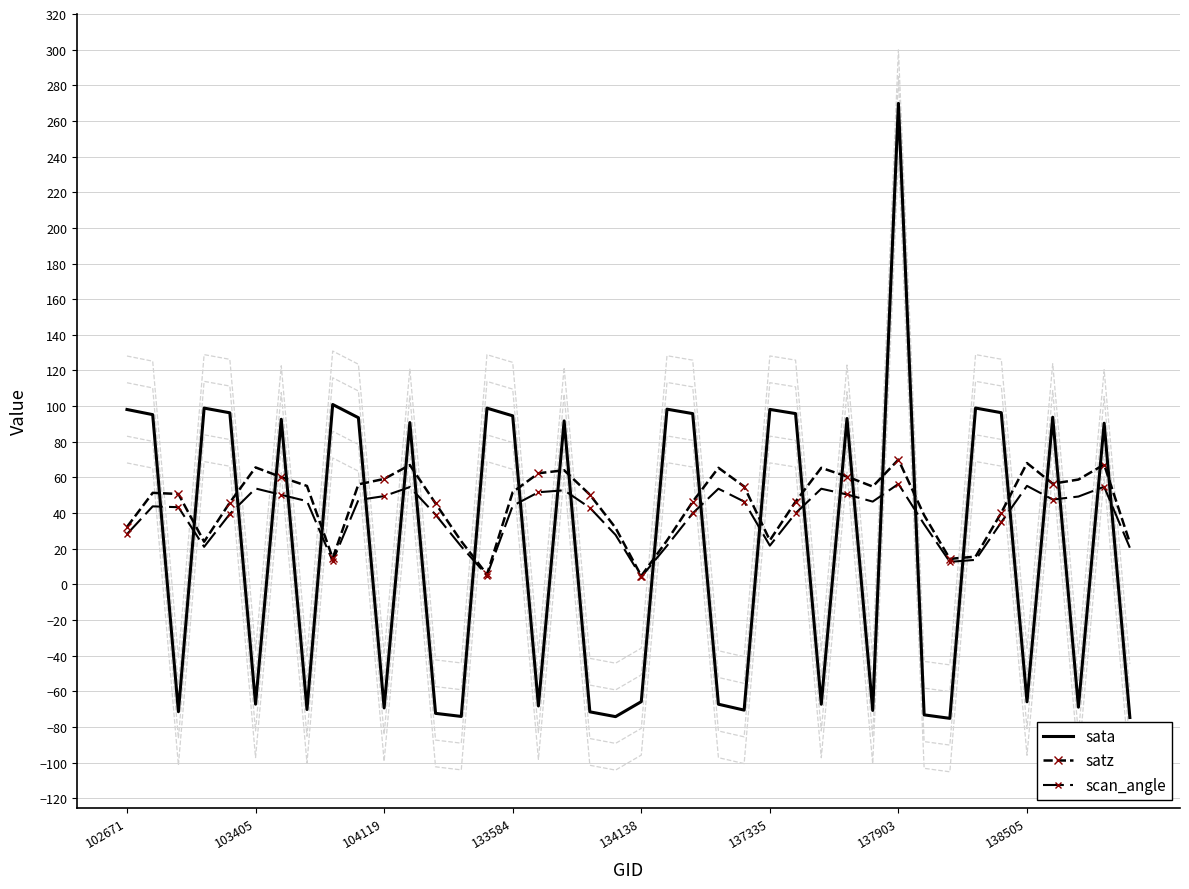

How many values in the scan_angle series exceed 43?

21